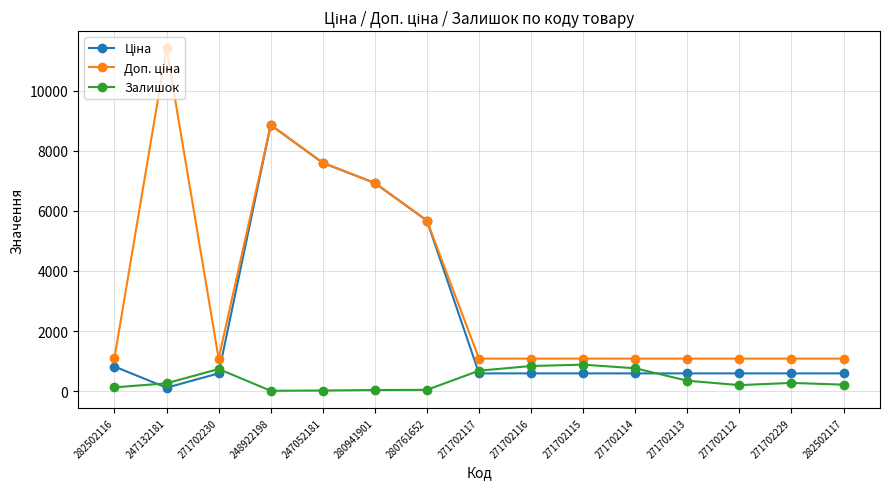

At how many categories does at least one series exceed 2528?

5